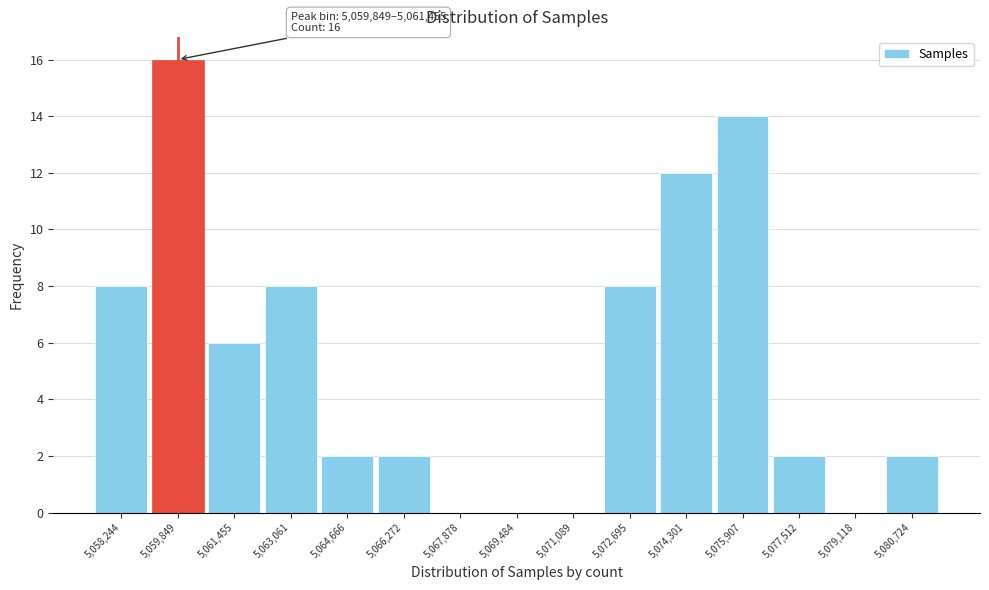

Reading left to right, what are all the values shown in this chart?

5,058,244=8	5,059,849=16	5,061,455=6	5,063,061=8	5,064,666=2	5,066,272=2	5,067,878=0	5,069,484=0	5,071,089=0	5,072,695=8	5,074,301=12	5,075,907=14	5,077,512=2	5,079,118=0	5,080,724=2